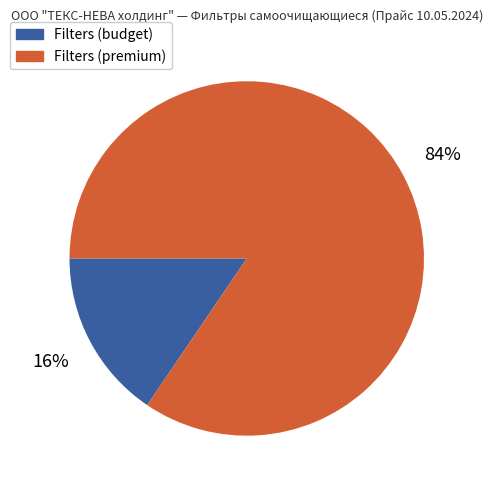

How many segments does this pie chart have?

2